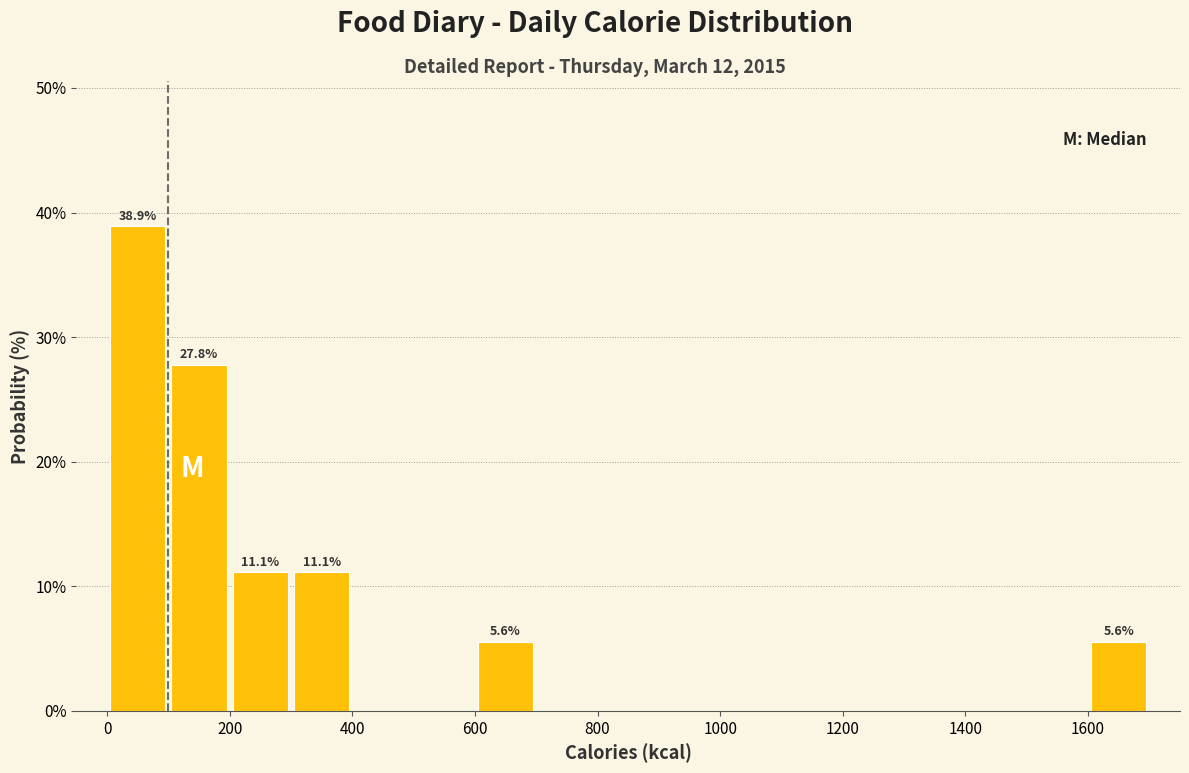

Over which range of the x-axis is the bar tallest?

0 to 100